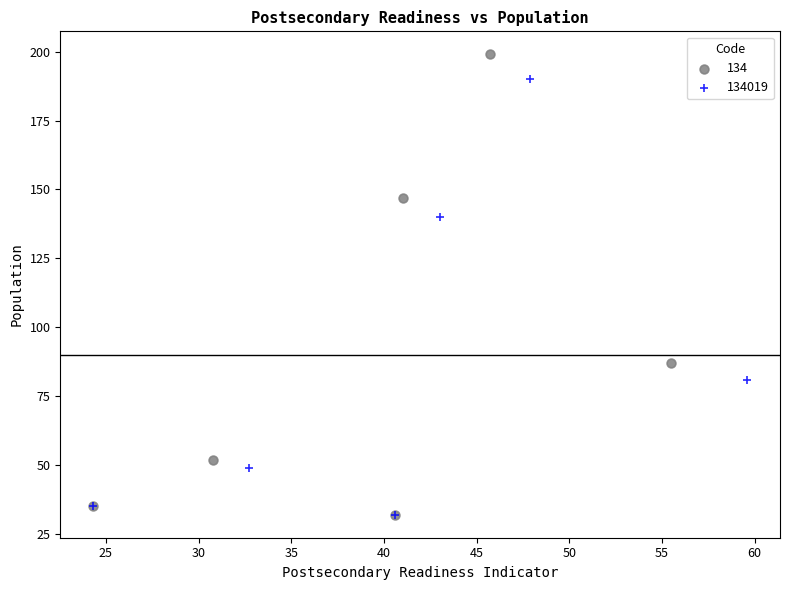

Which series has the largest Y range (max minus min)?

134